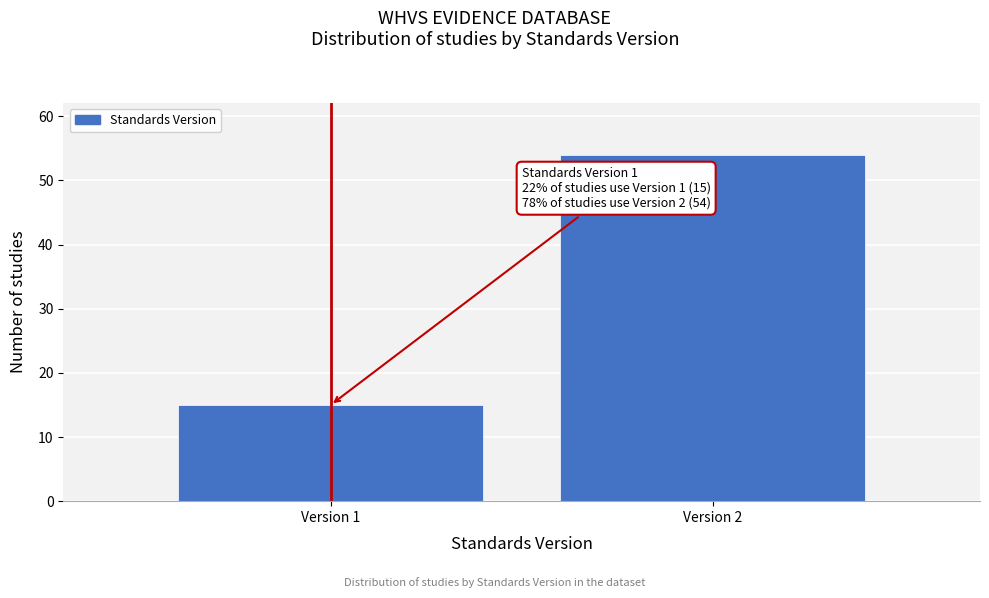

Reading right to left, transcribe all the data shown in this chart.

54	15